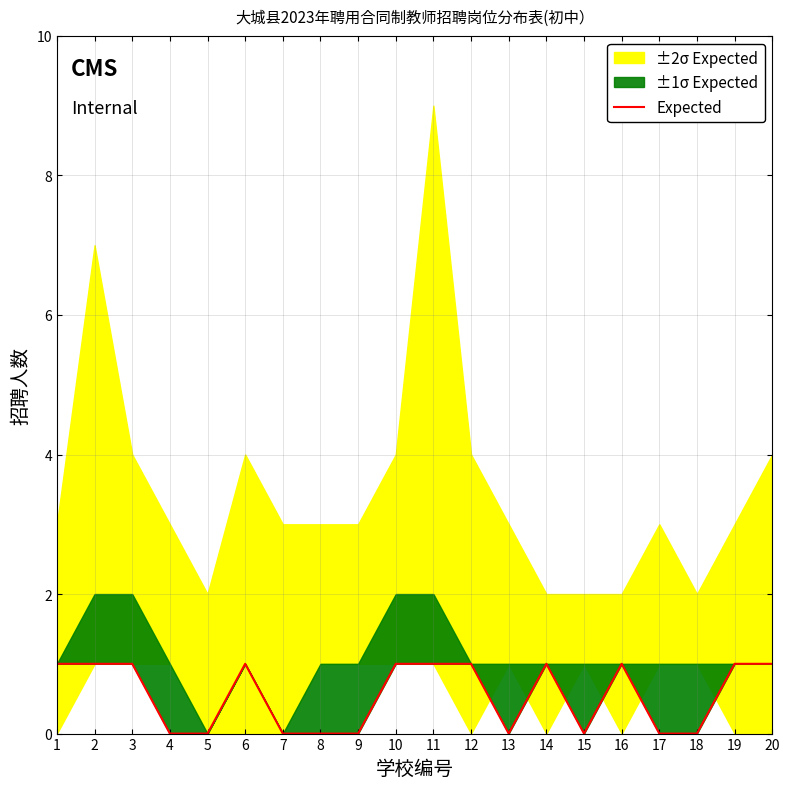

Reading right to left, list all the values displayed in this chart.

20=1	19=1	18=0	17=0	16=1	15=0	14=1	13=0	12=1	11=1	10=1	9=0	8=0	7=0	6=1	5=0	4=0	3=1	2=1	1=1